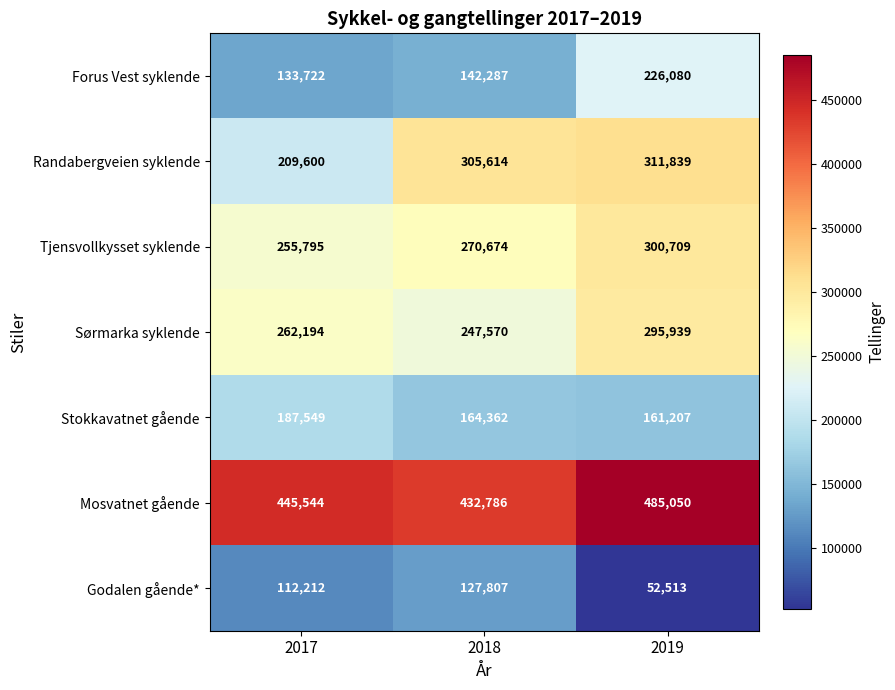

At which category is the sum across all series the highest?

2019